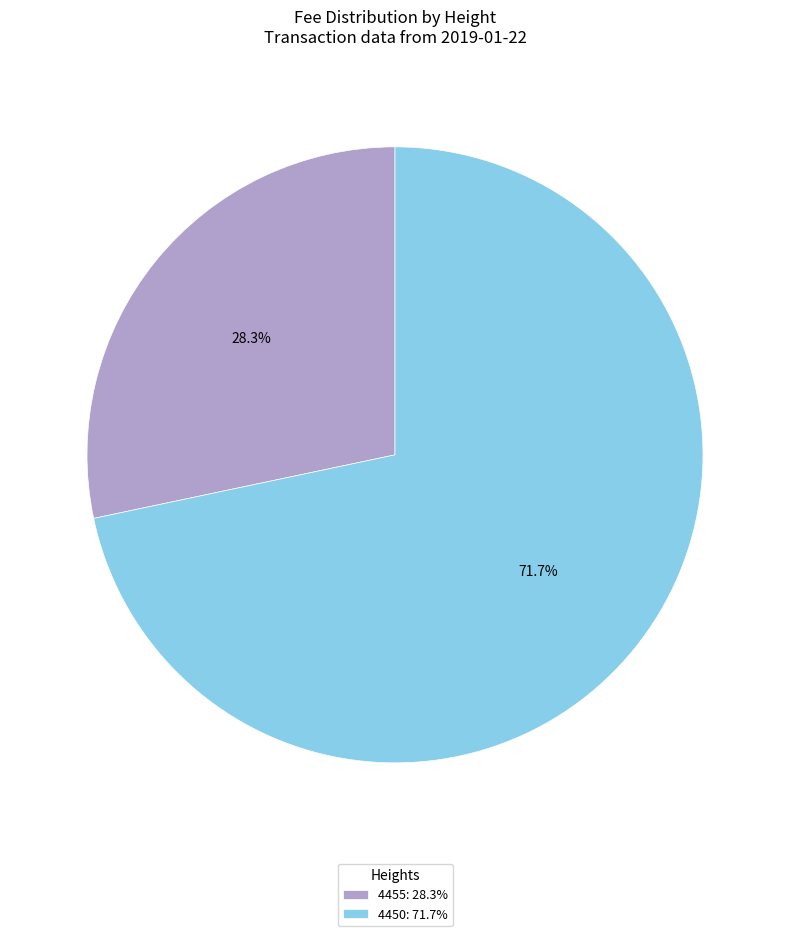

To the nearest percent, what is the average slice percentage?

50%